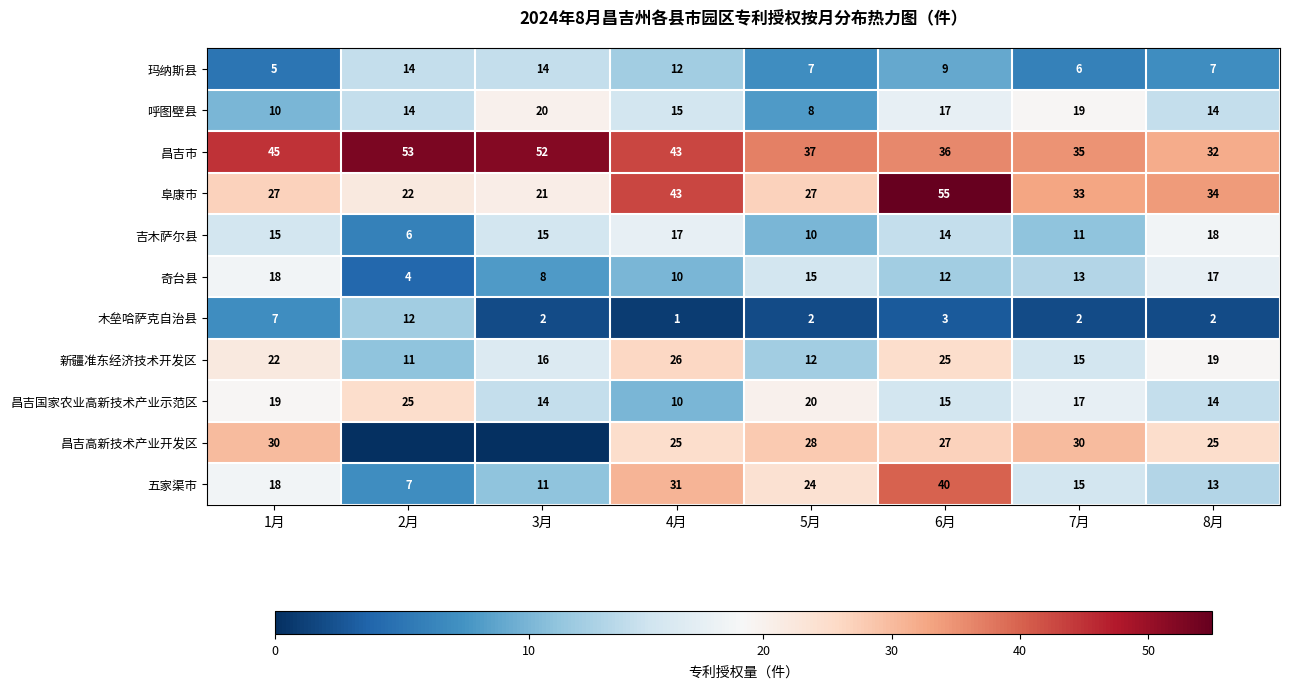

Count the 玛纳斯县 values in the range 7 to 14.

6